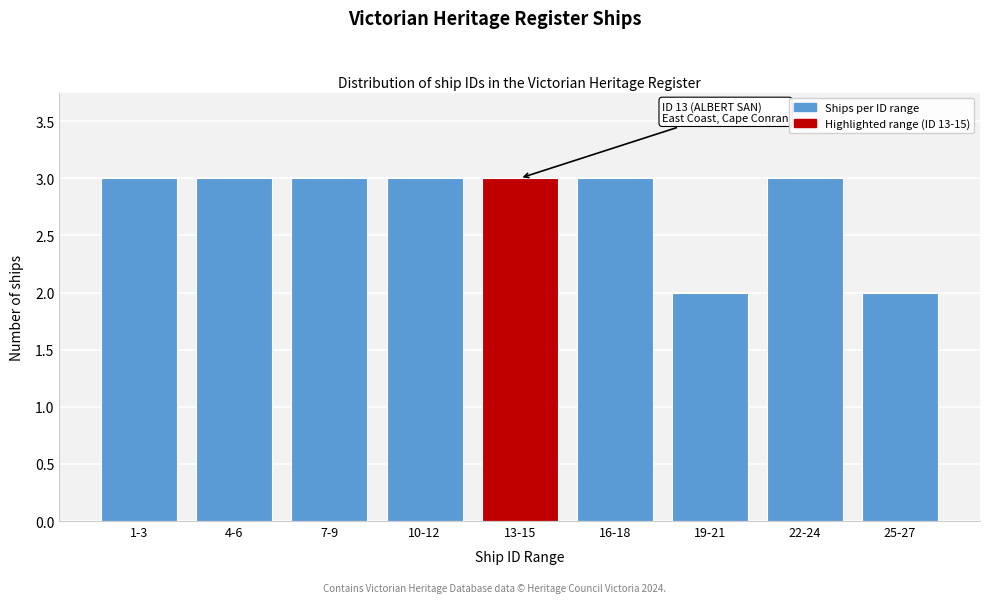

Reading right to left, what are all the values shown in this chart?

25-27=2	22-24=3	19-21=2	16-18=3	13-15=3	10-12=3	7-9=3	4-6=3	1-3=3